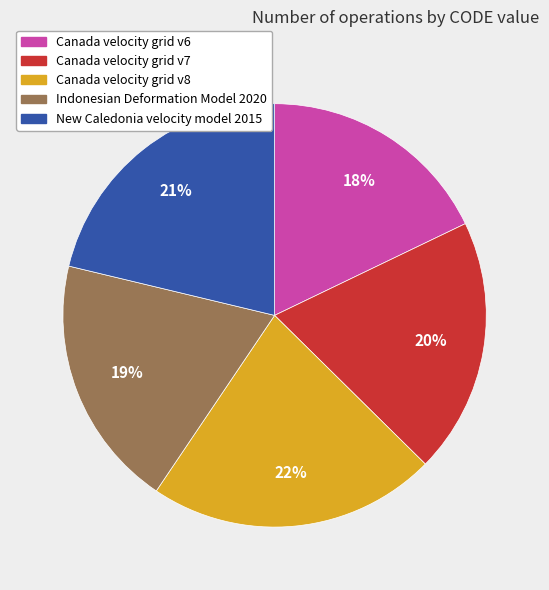

Which has a higher value, New Caledonia velocity model 2015 or Canada velocity grid v7?

New Caledonia velocity model 2015